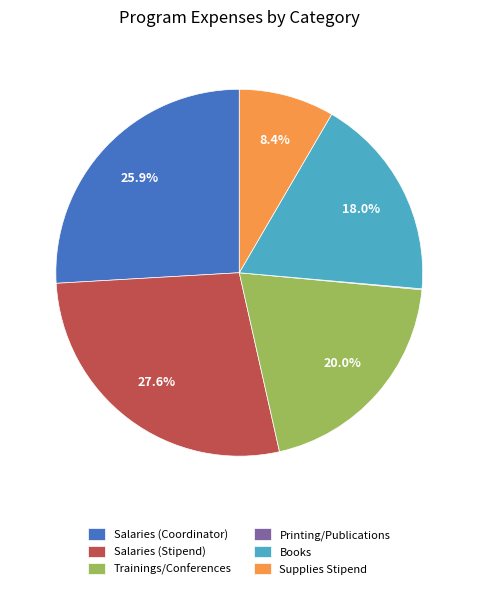

What percentage is NOT represented by Salaries (Coordinator)?

74.1%